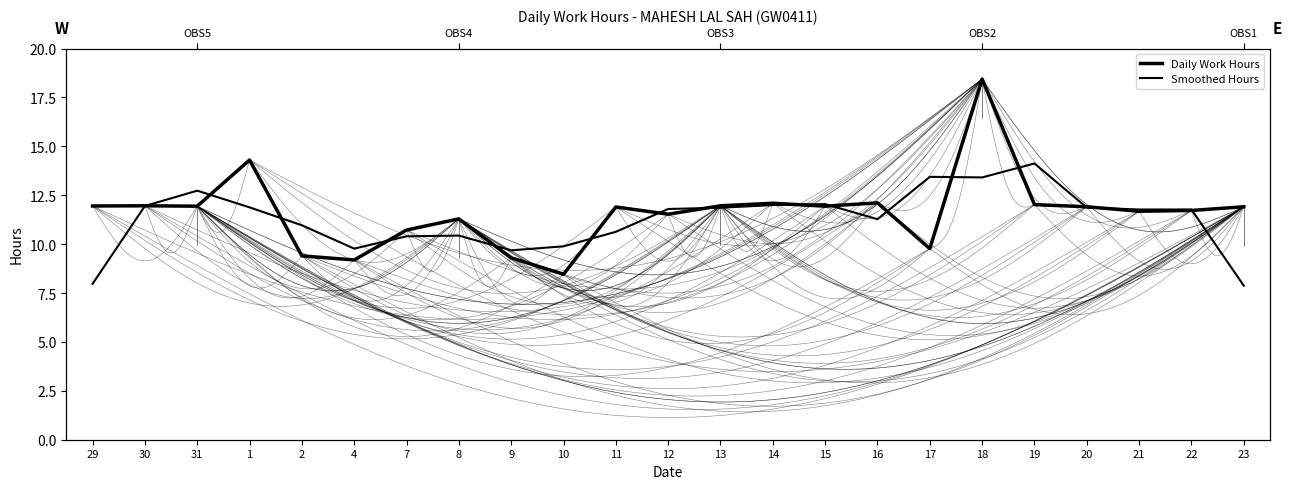

Does the chart display data point markers on the line(s)?

No